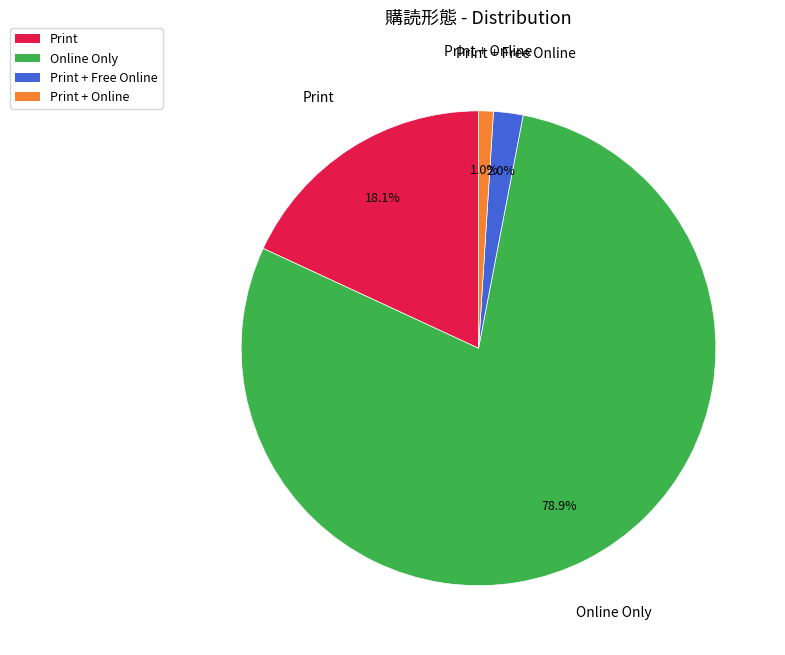

To the nearest percent, what portion does Print represent?

18%